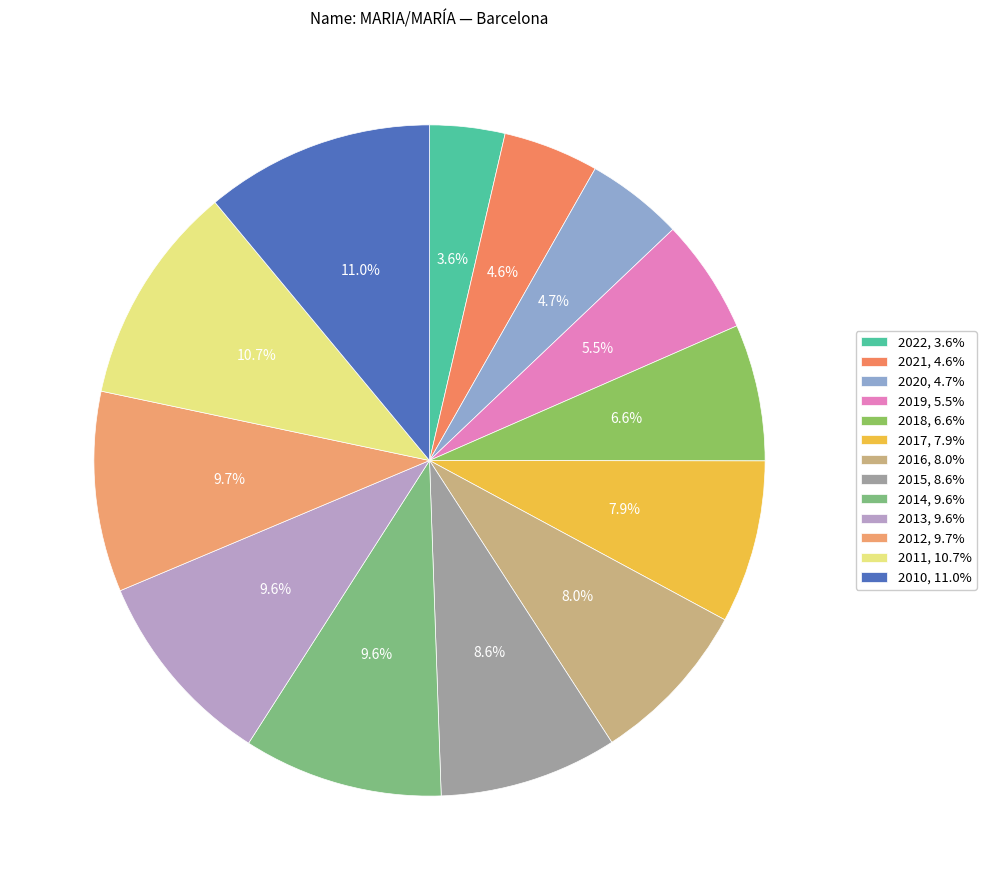

To the nearest percent, what portion does 2012 represent?

10%